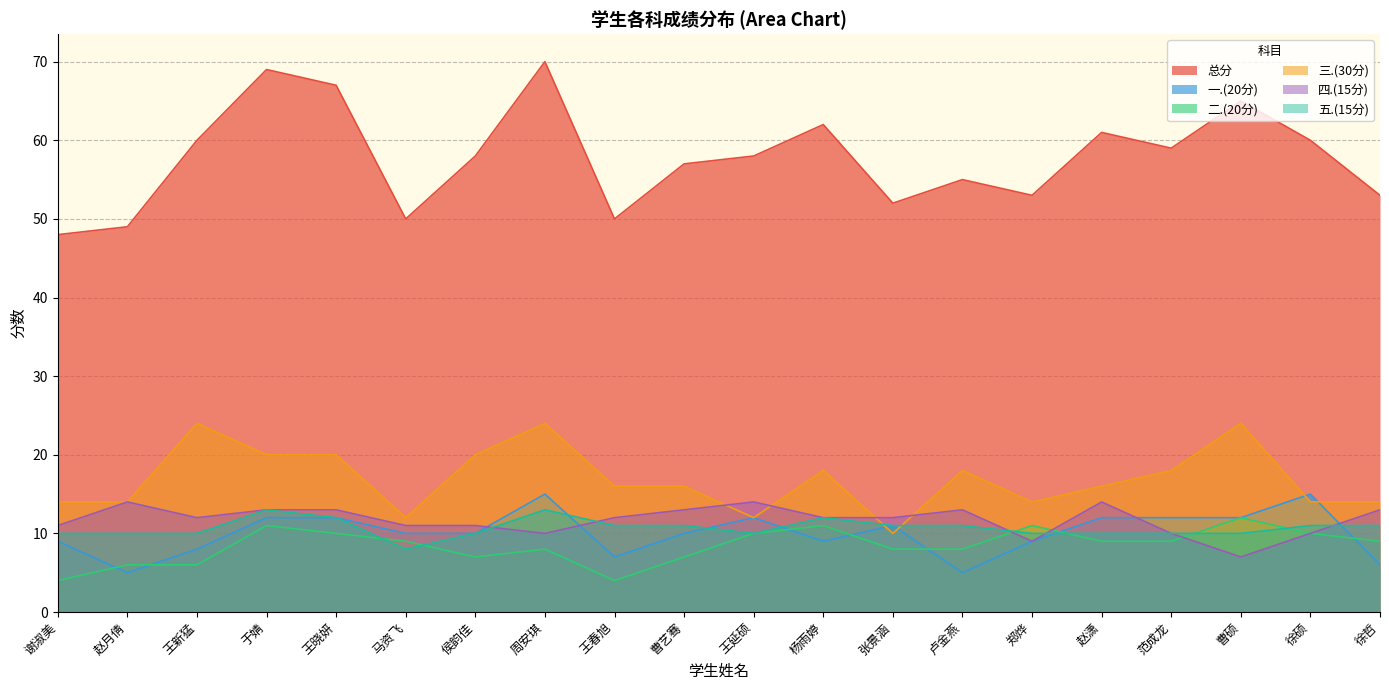

At which label is 四.(15分) closest to 10?

周安琪